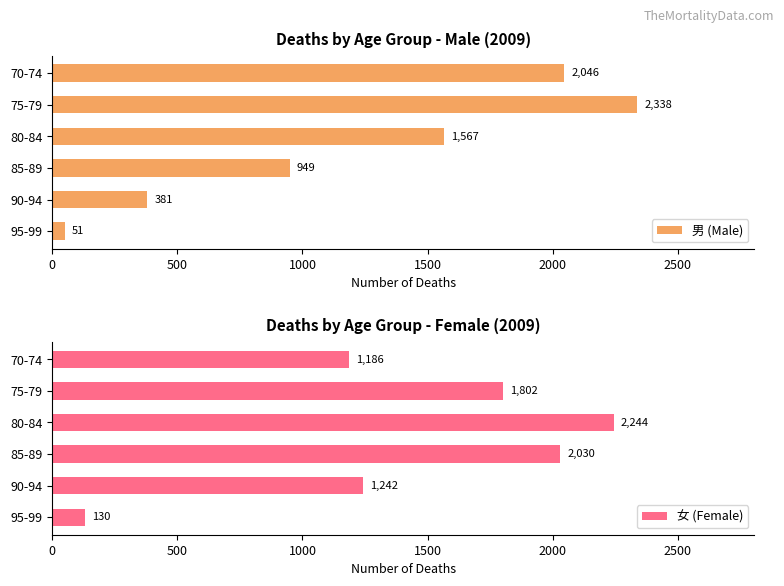

Reading left to right, what are all the values shown in this chart?

男 (Male): 51	381	949	1567	2338	2046
女 (Female): 130	1242	2030	2244	1802	1186